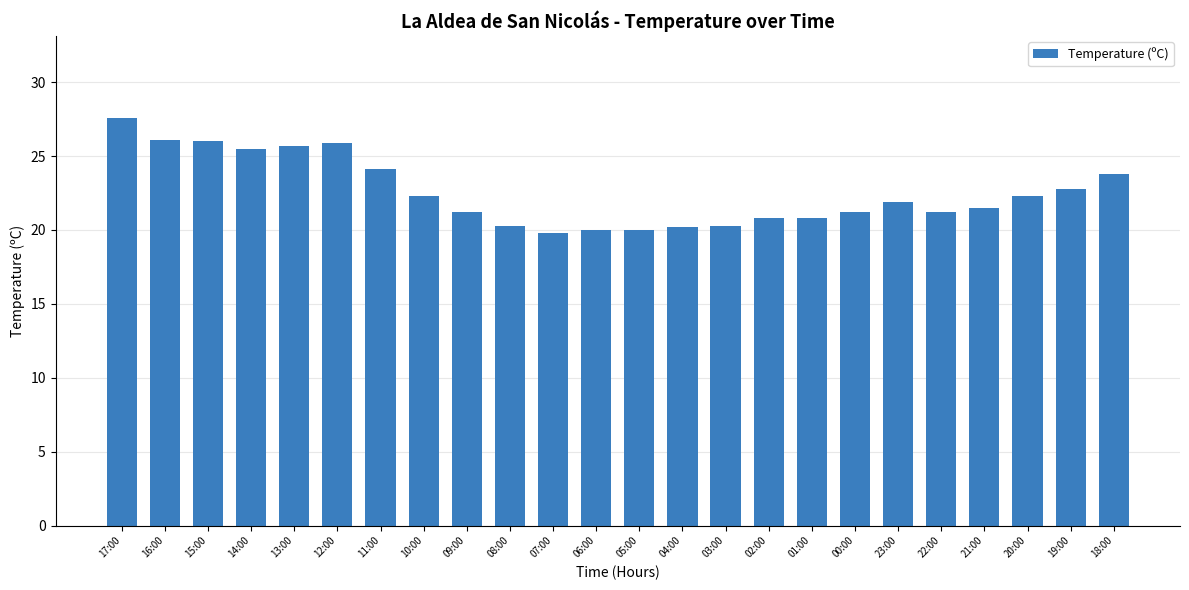

What is the sum of the values at 01:00 and 17:00?

48.4